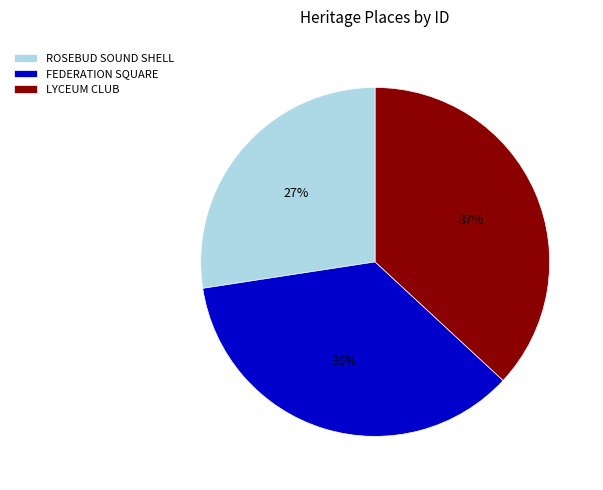

Is it true that ROSEBUD SOUND SHELL is 17% of the pie?

False